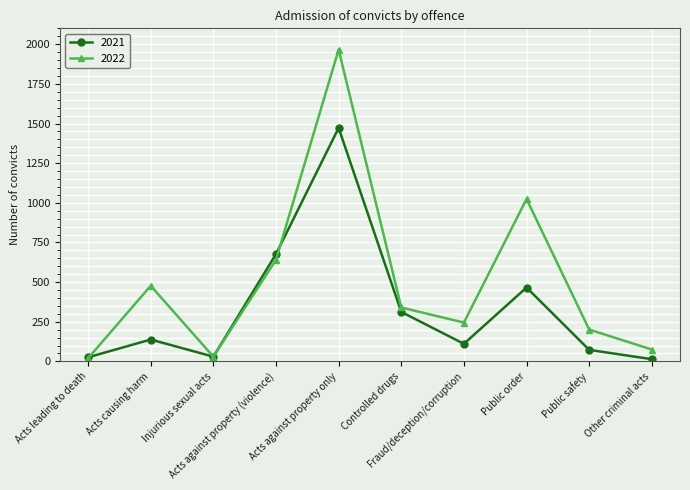

True or false: 2022 has a value of 603 at Public order.

False